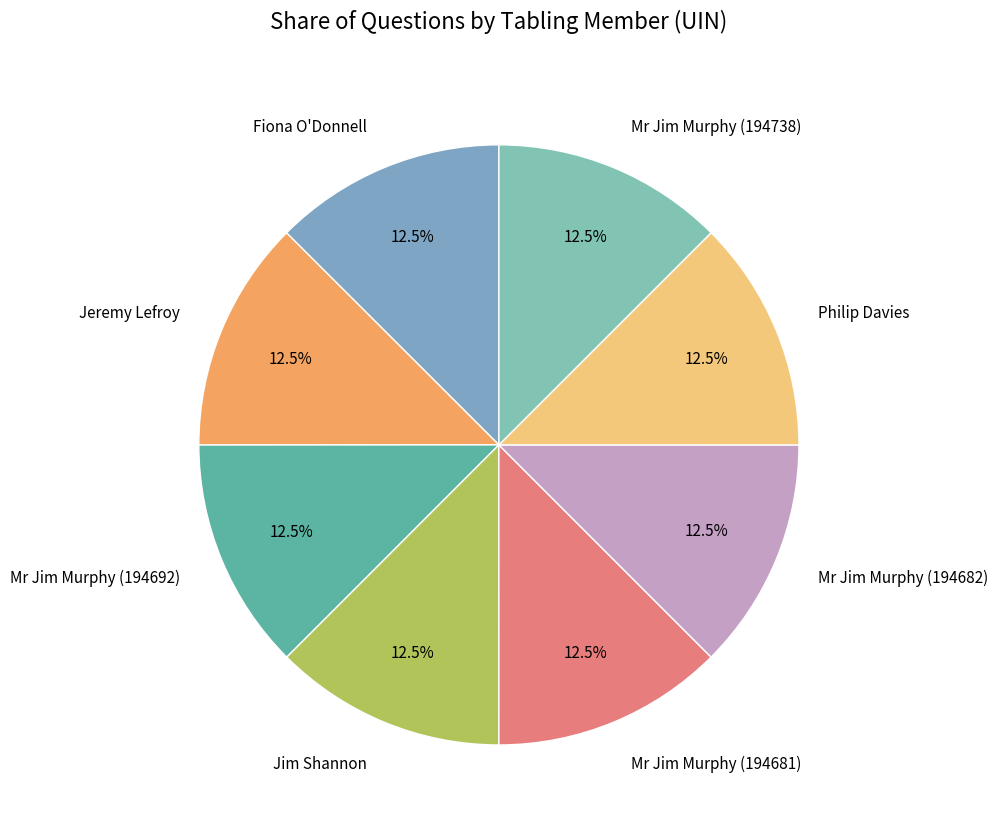

Approximately how many times larger is the value at Fiona O'Donnell compared to Mr Jim Murphy (194692)?

1.0